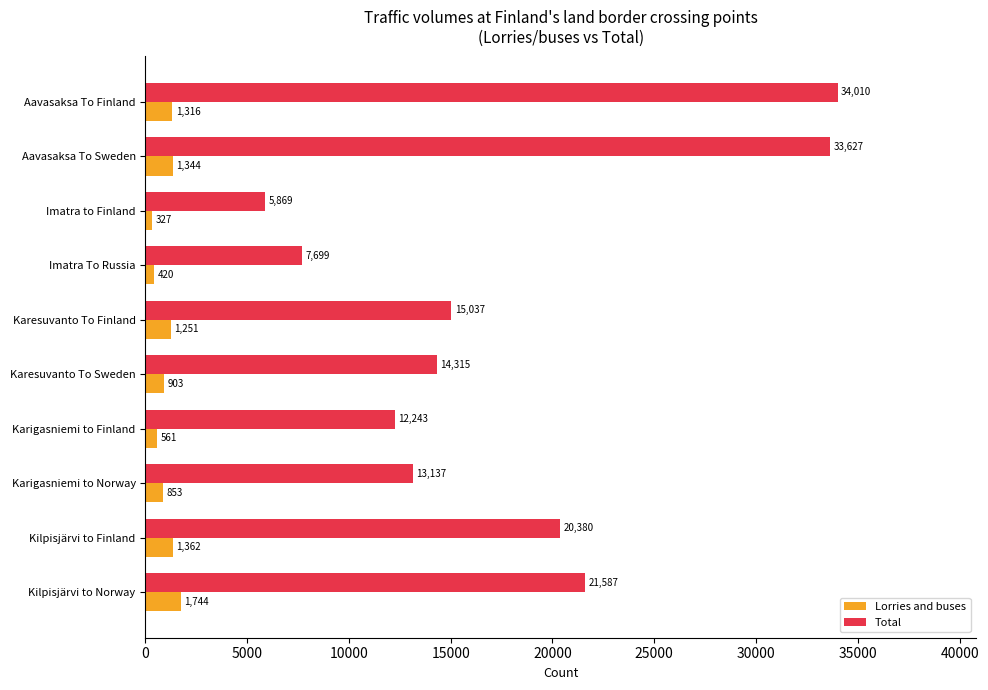

What is the spread (max minus min) of values at Karesuvanto To Sweden?

13412